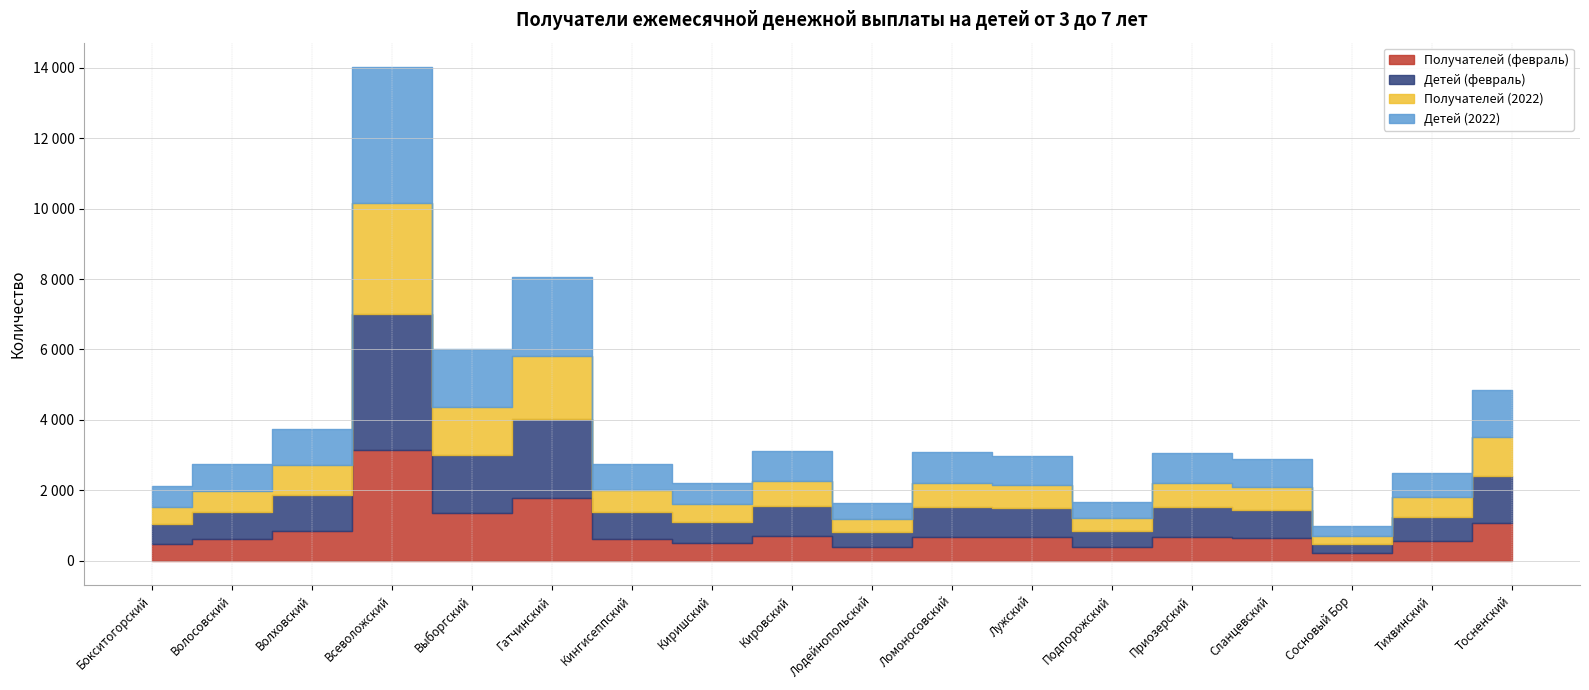

The value of Детей (февраль) at Приозерский is 853. True or false?

True